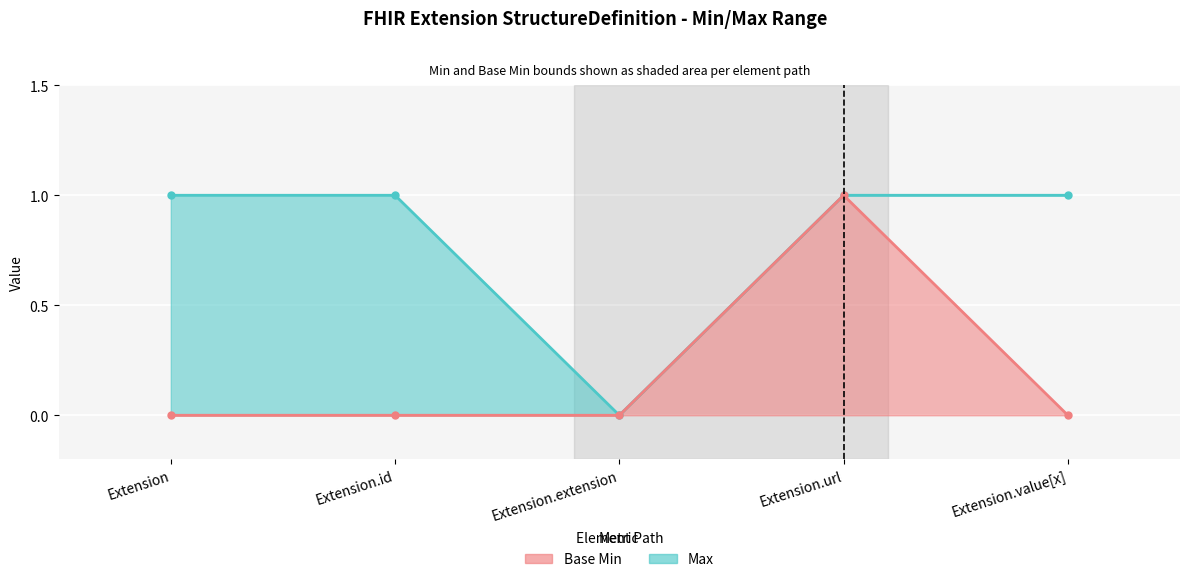

Reading left to right, list all the values displayed in this chart.

Max: Extension=1	Extension.id=1	Extension.extension=0	Extension.url=1	Extension.value[x]=1
Base Min: Extension=0	Extension.id=0	Extension.extension=0	Extension.url=1	Extension.value[x]=0